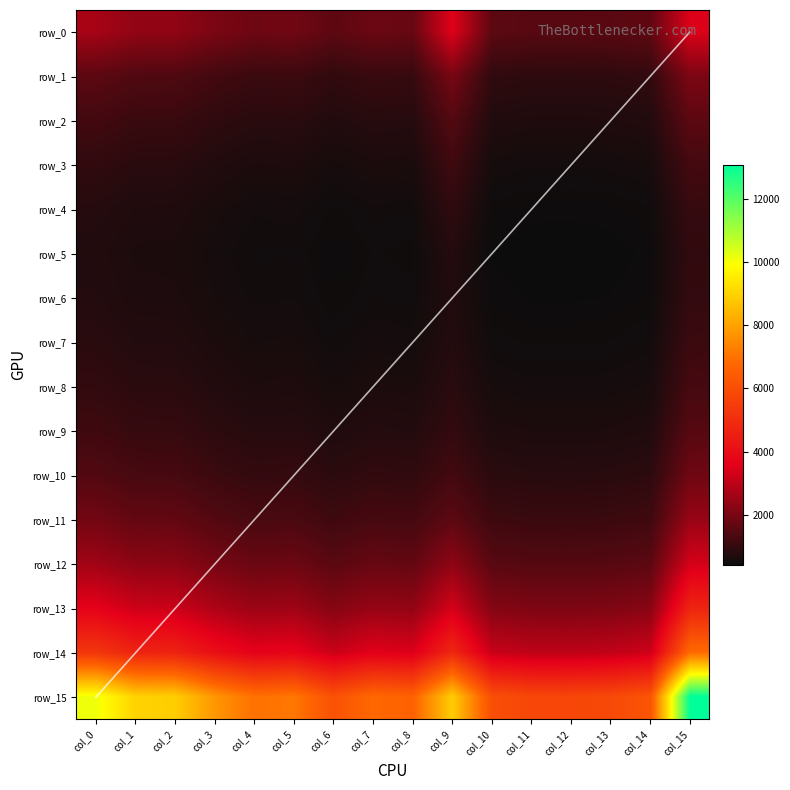

At which label is row_0 closest to 2528?

col_1